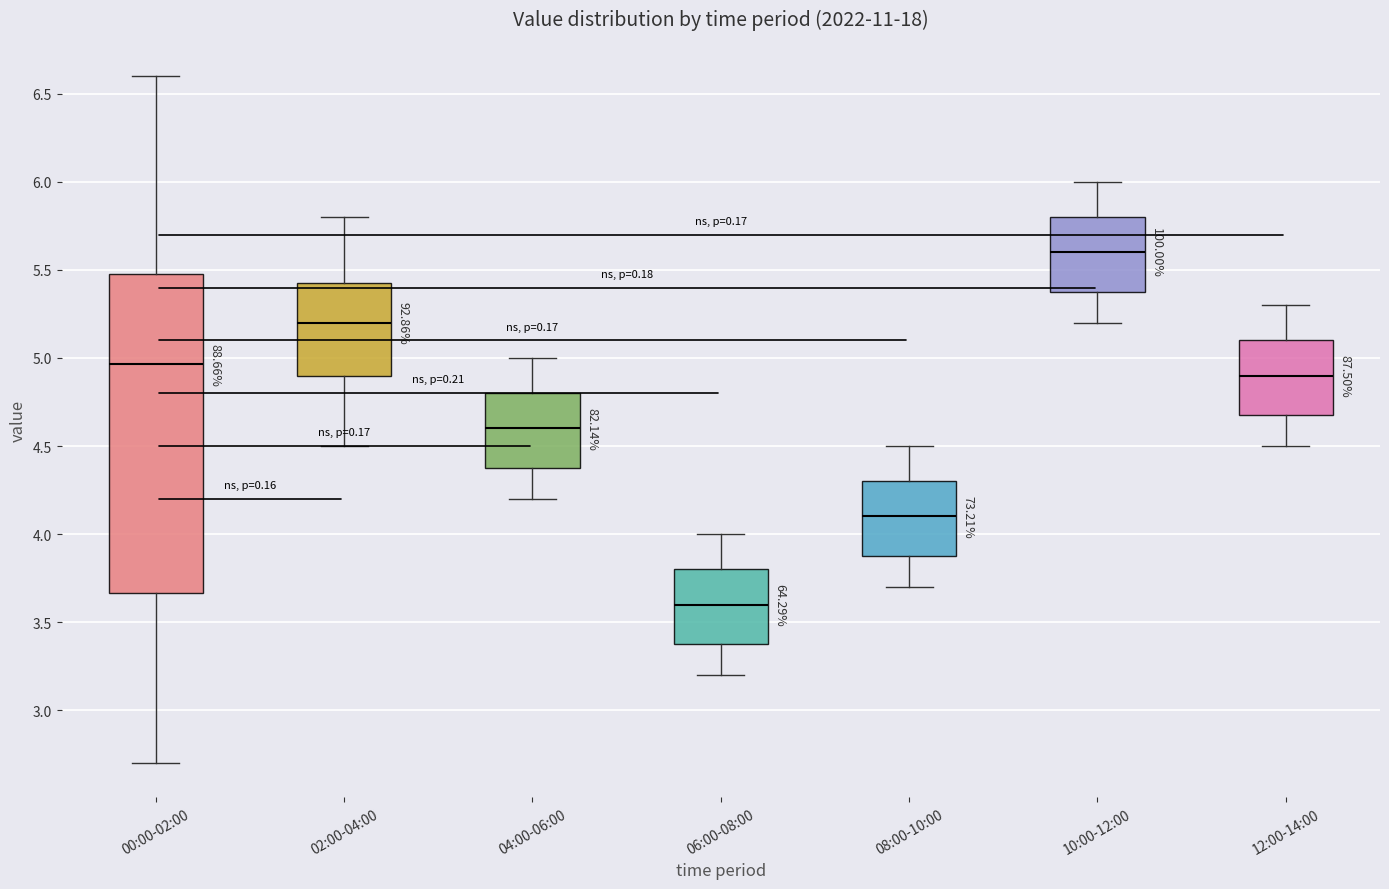

Reading left to right, read every box against the y-axis: the position of its median line, the range the box covers, and the ends of its whiskers. The values are not printed on the chart, so give them approximately, as read against the axis.

00:00-02:00: median 4.95, box 3.65 to 5.50, whiskers 2.70 to 6.60
02:00-04:00: median 5.20, box 4.90 to 5.45, whiskers 4.50 to 5.80
04:00-06:00: median 4.60, box 4.40 to 4.80, whiskers 4.20 to 5.00
06:00-08:00: median 3.60, box 3.40 to 3.80, whiskers 3.20 to 4.00
08:00-10:00: median 4.10, box 3.90 to 4.30, whiskers 3.70 to 4.50
10:00-12:00: median 5.60, box 5.40 to 5.80, whiskers 5.20 to 6.00
12:00-14:00: median 4.90, box 4.70 to 5.10, whiskers 4.50 to 5.30